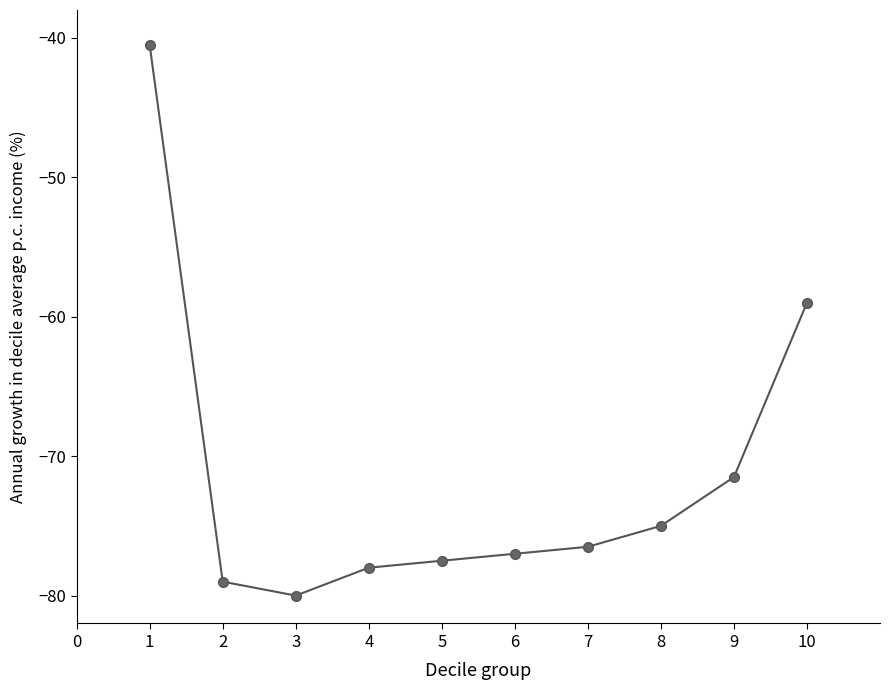

What is the sum of the values at 8 and 7?

-151.5